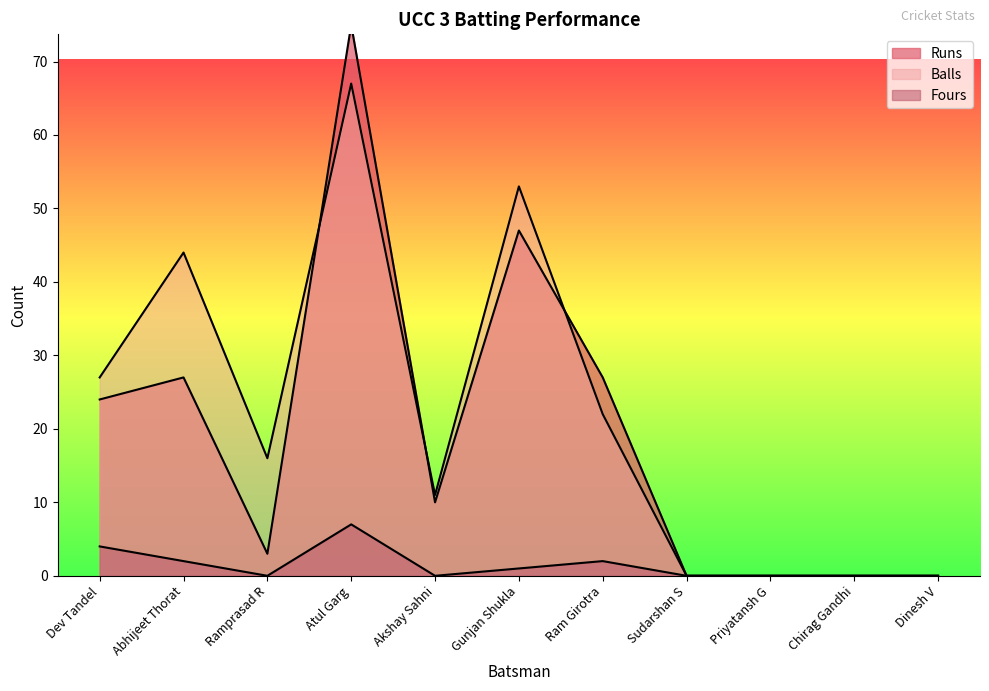

The Fours series shows 4 at Dev Tandel. True or false?

True